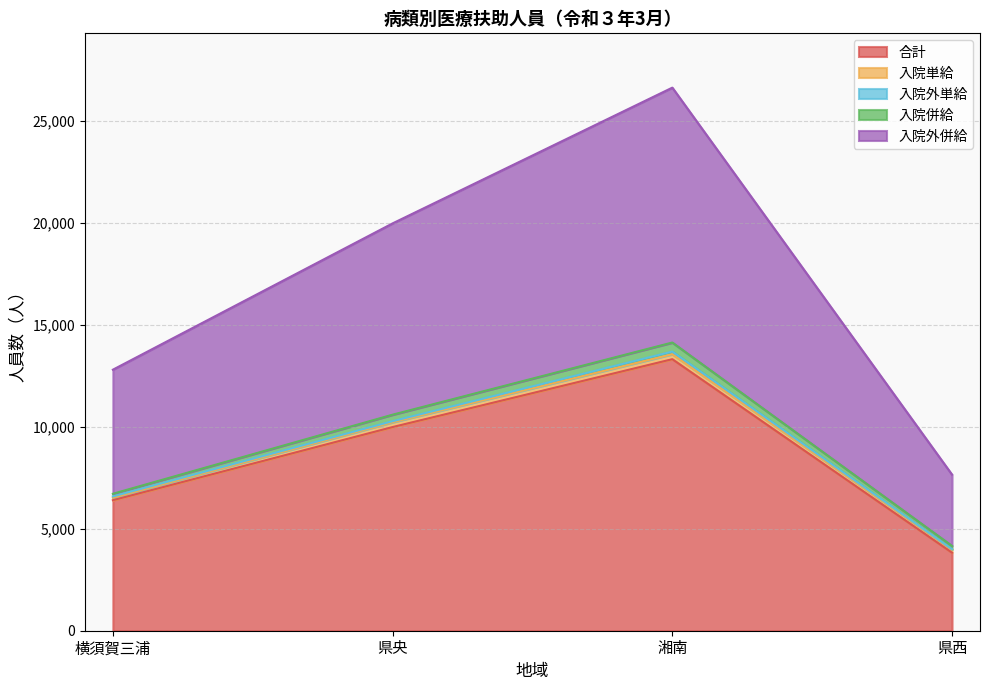

Does the chart display data point markers on the line(s)?

No